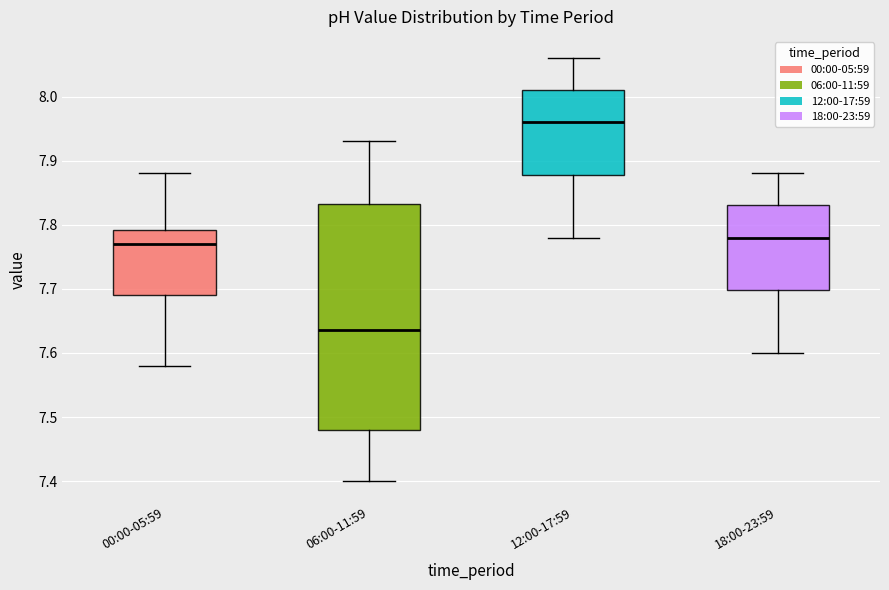

Where is the upper edge of the box for 00:00-05:59 on the y-axis? The values are not printed on the chart, so give them approximately, as read against the axis.

7.79